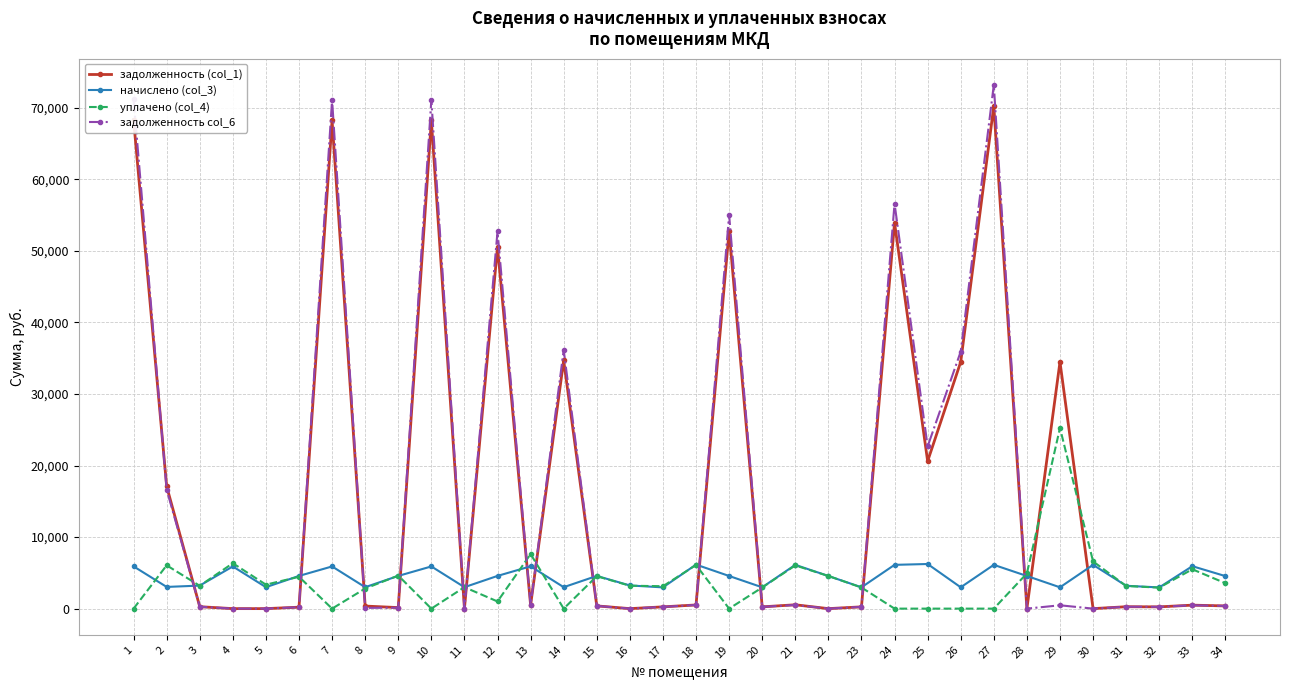

Is the value of начислено (col_3) at 21 greater than the value of задолженность col_6 at 20?

Yes